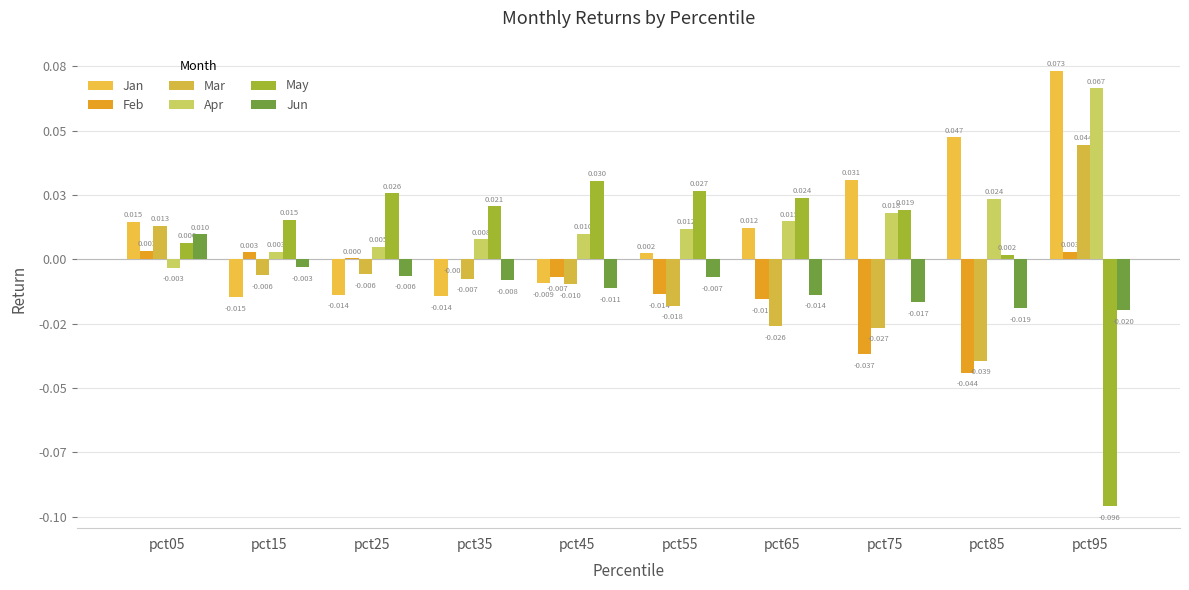

Which category has the lowest value in the Jun series?

pct95